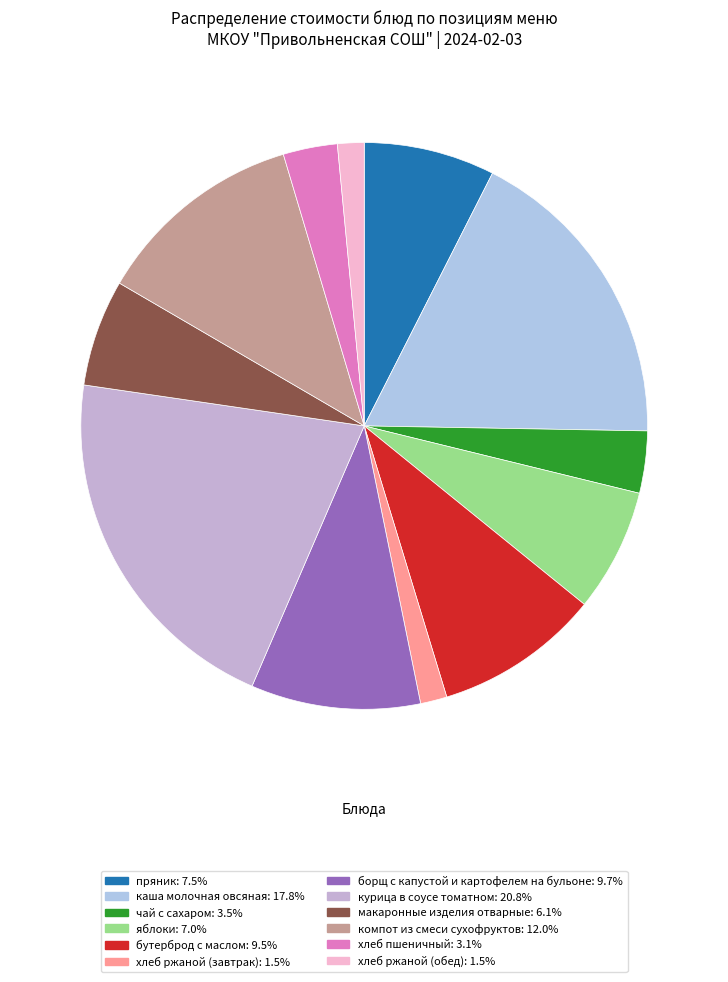

To the nearest percent, what percentage of the pie is чай с сахаром?

4%